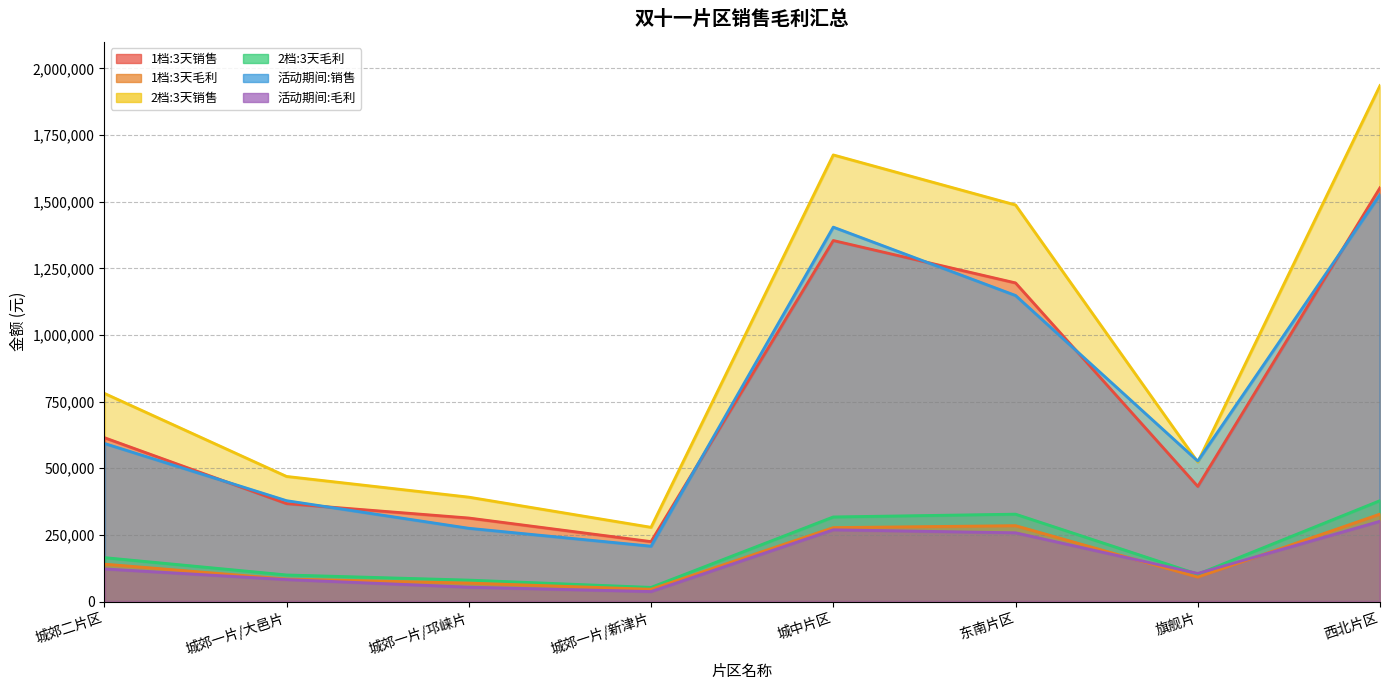

What is the difference between the second highest and second lowest values in the 活动期间:毛利 series?

215252.0